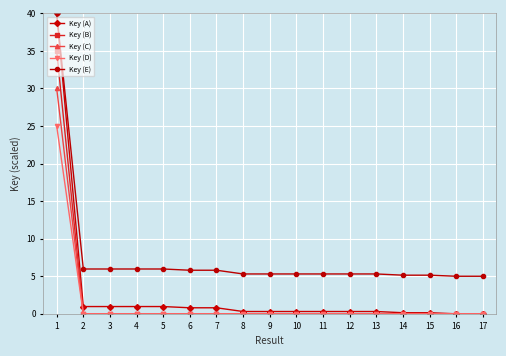

What is the maximum value for Key (B)?

35.0